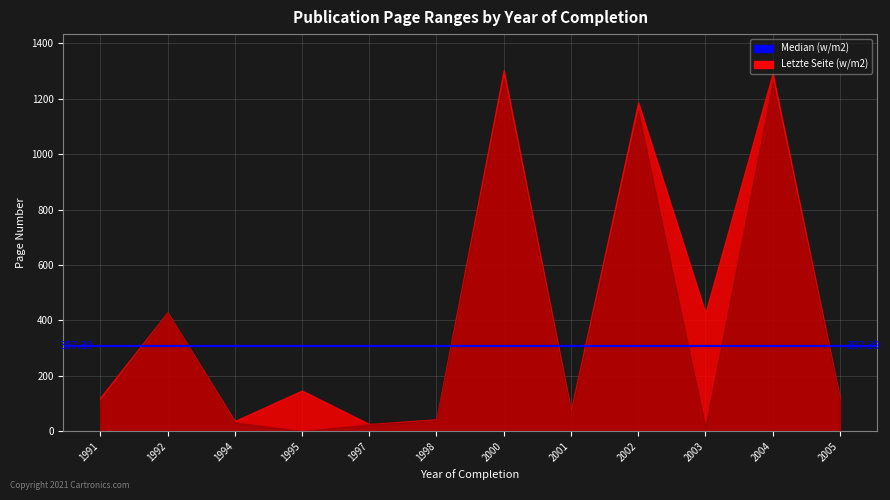

What is the spread (max minus min) of values at 1998?

3